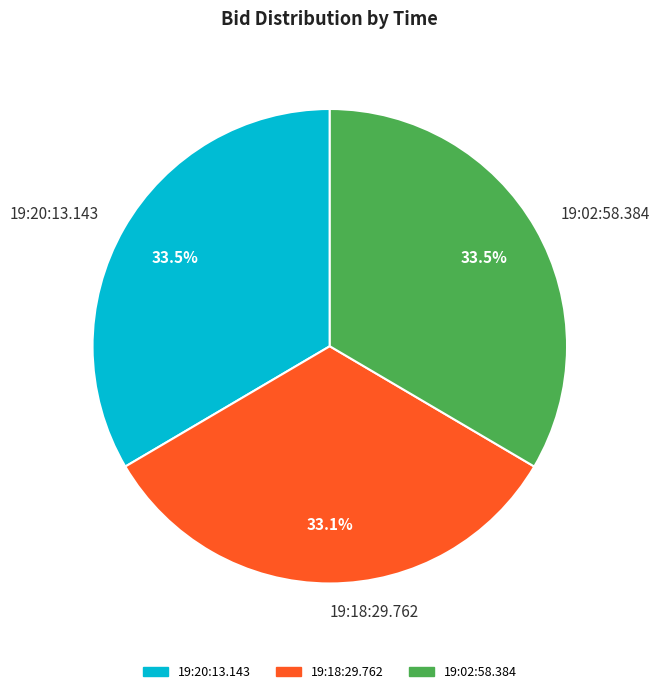

Do 19:02:58.384 and 19:18:29.762 together represent more than half of the pie?

Yes